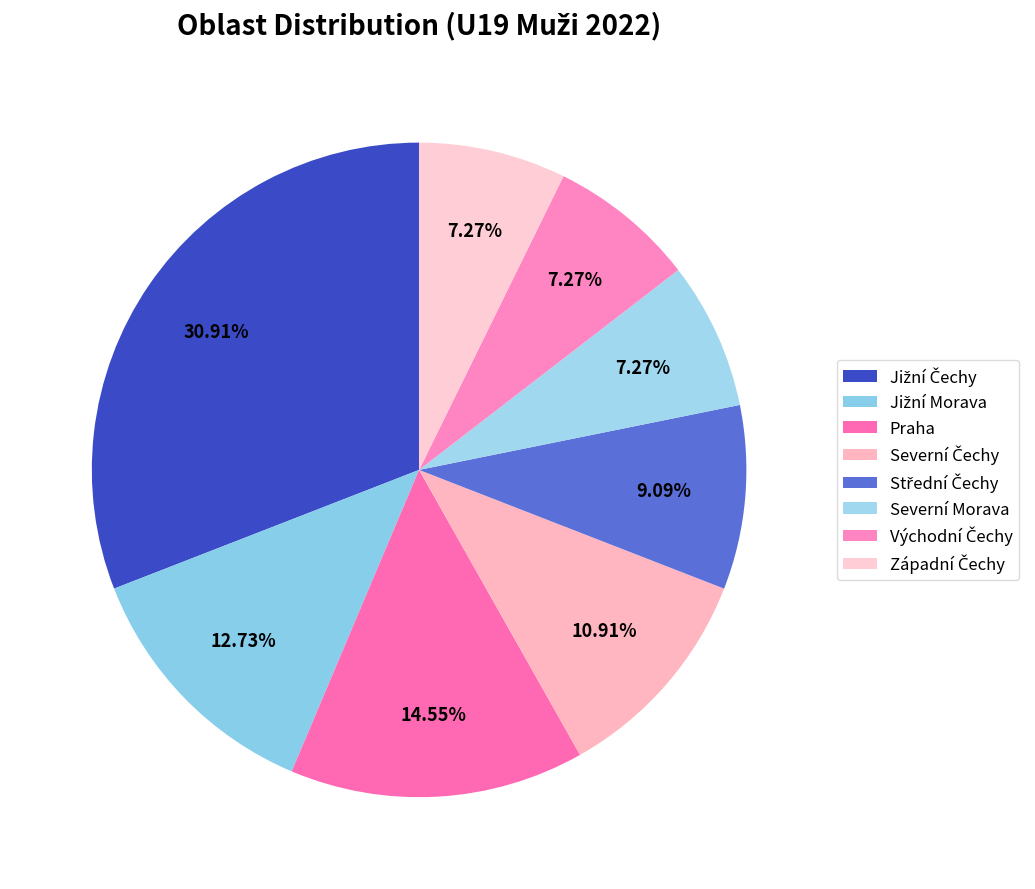

True or false: Severní Čechy accounts for 11% of the total.

True